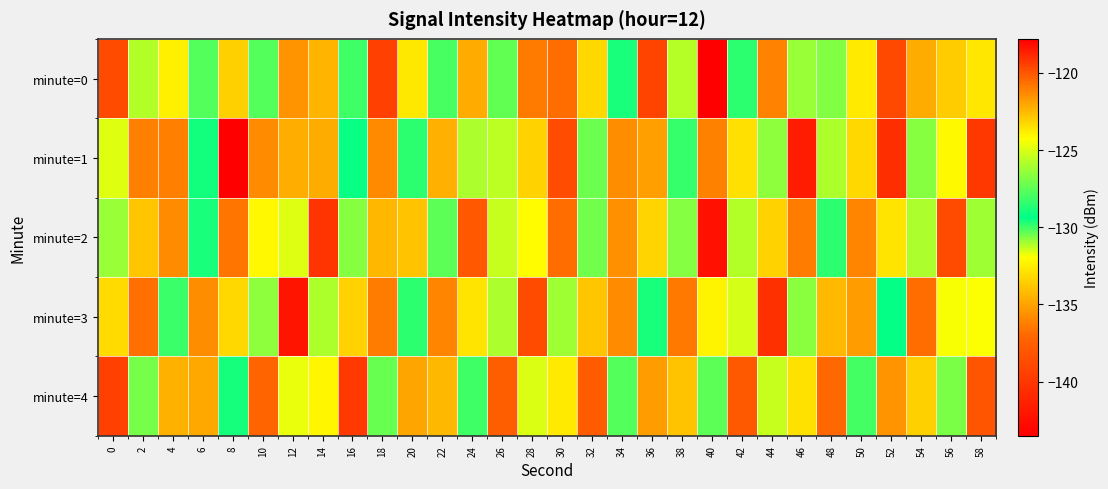

Which has a higher value, 28 or 22?

22